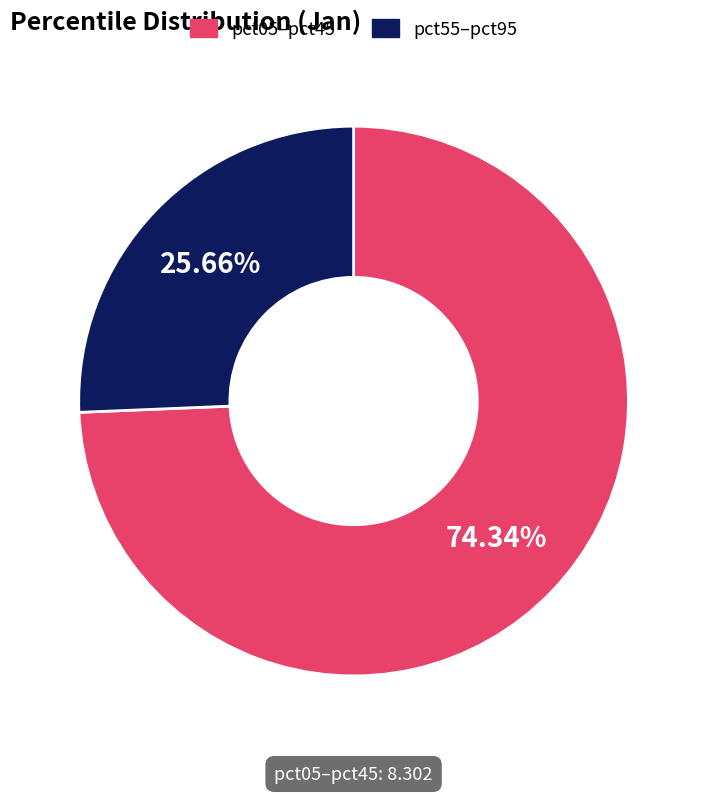

How many slices are in this pie chart?

2